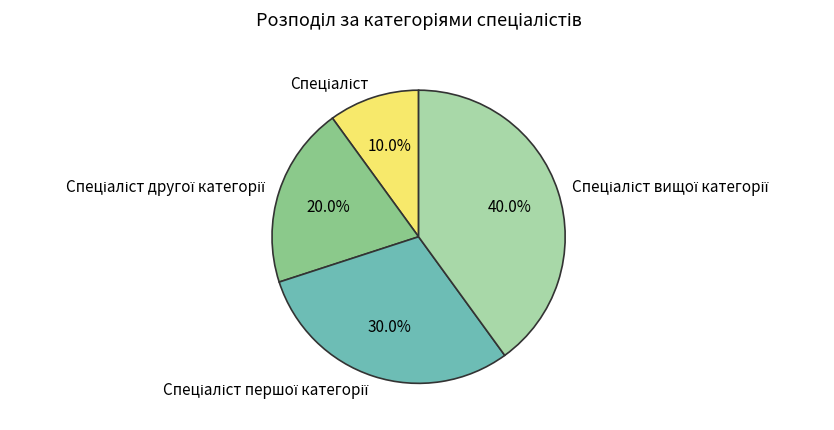

How many slices are in this pie chart?

4